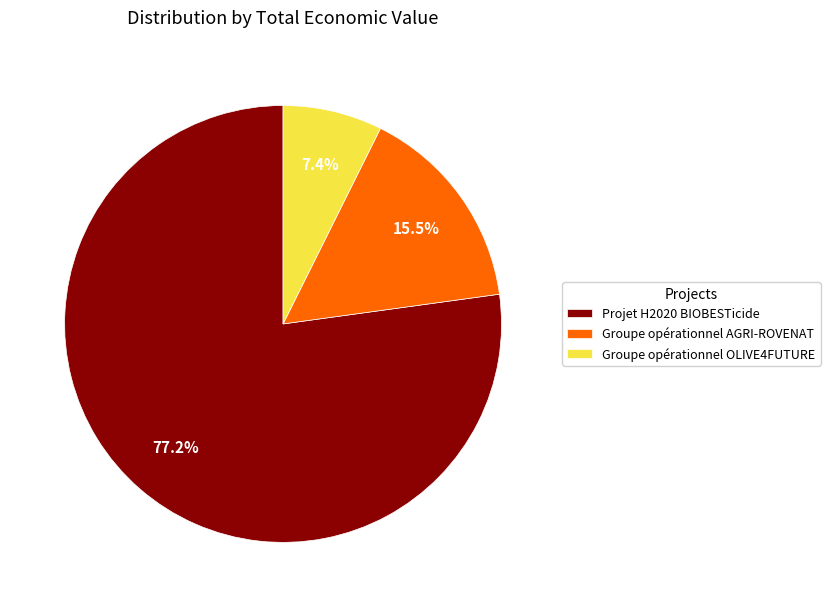

How much of the chart is everything except Groupe opérationnel OLIVE4FUTURE?

92.6%